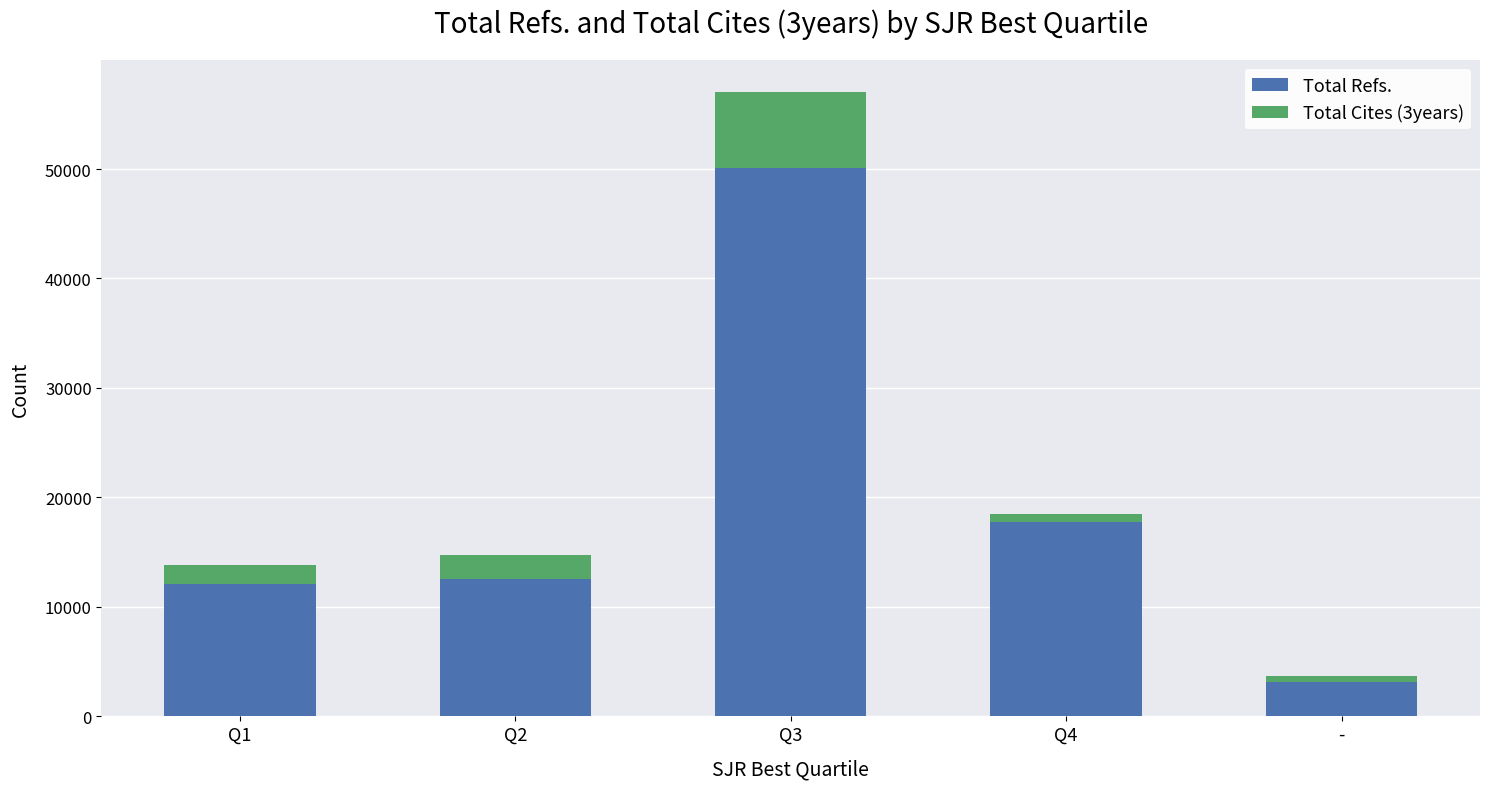

At which category is the sum across all series the highest?

Q3